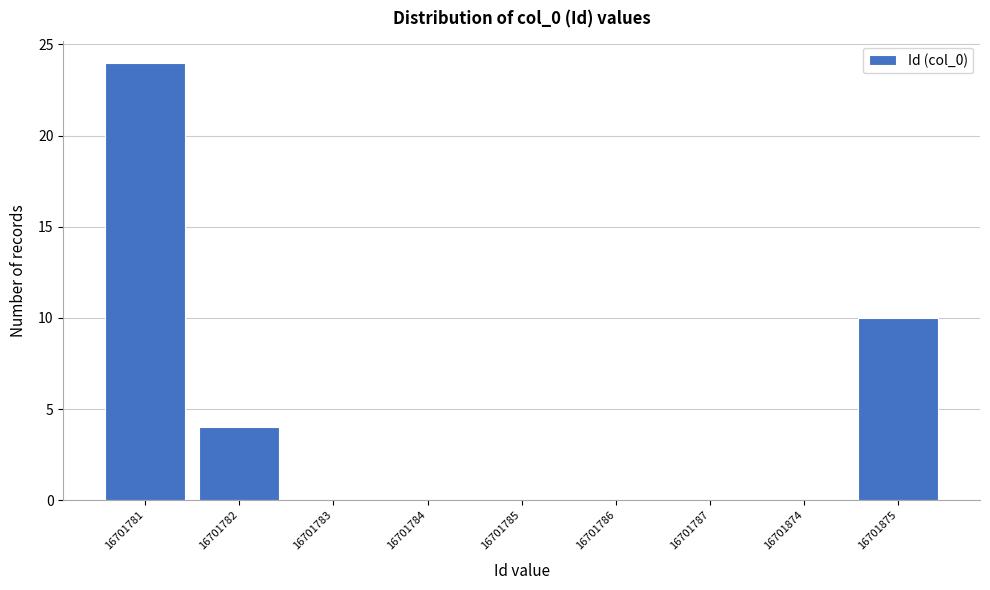

Reading left to right, list all the values displayed in this chart.

16701781=24	16701782=4	16701783=0	16701784=0	16701785=0	16701786=0	16701787=0	16701874=0	16701875=10